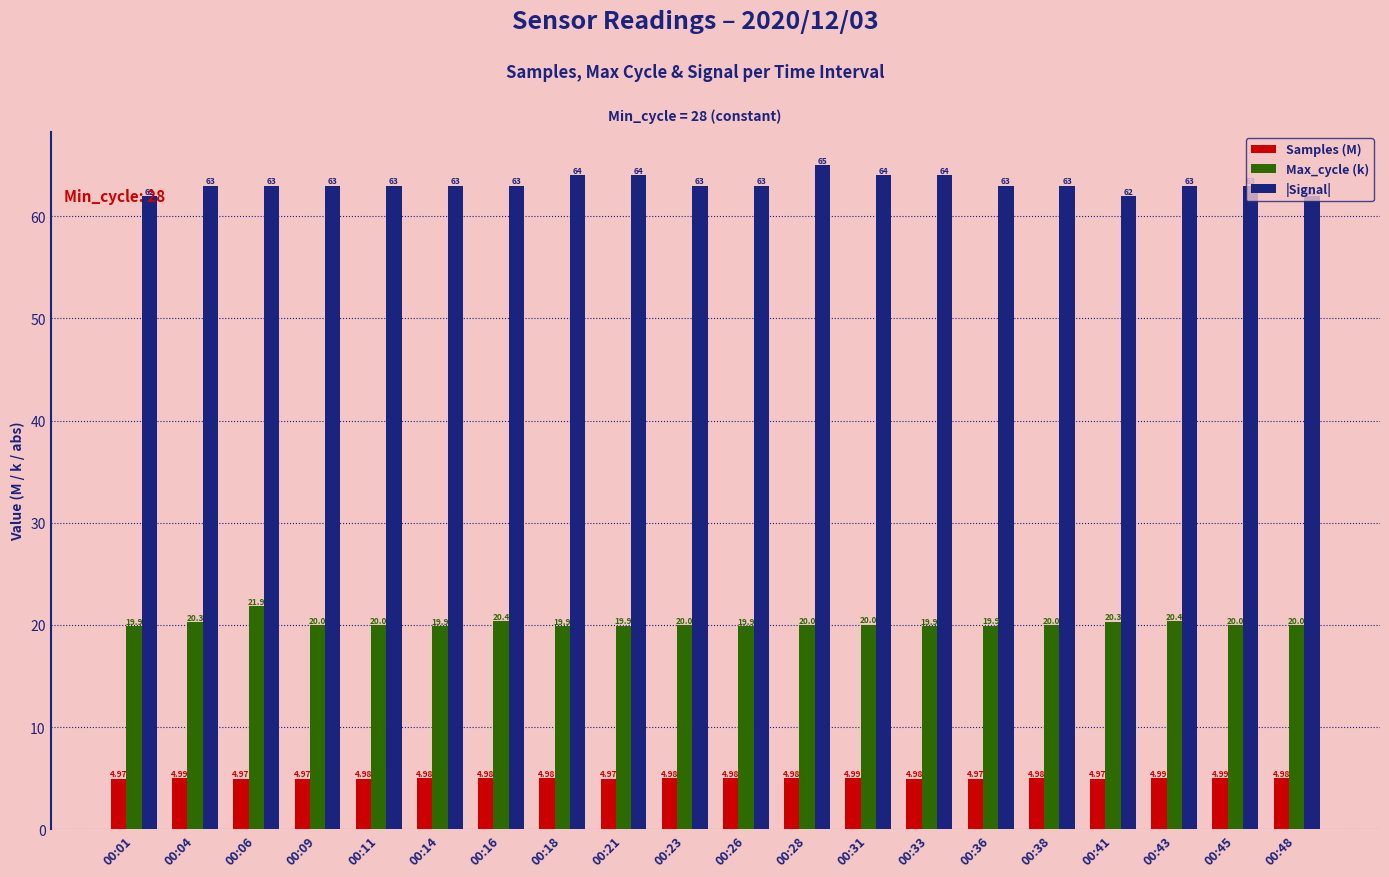

What is the spread (max minus min) of values at 00:48?

57.0